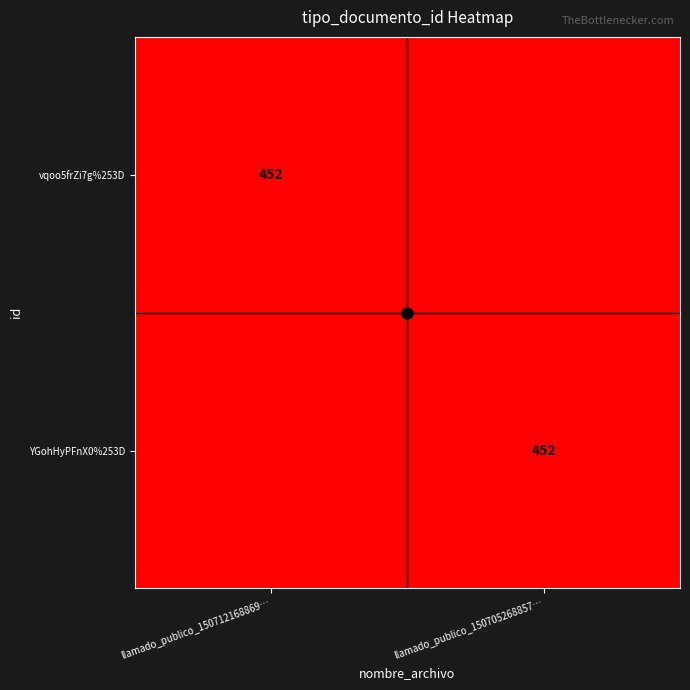

What is the average value of the vqoo5frZi7g%253D series?

226